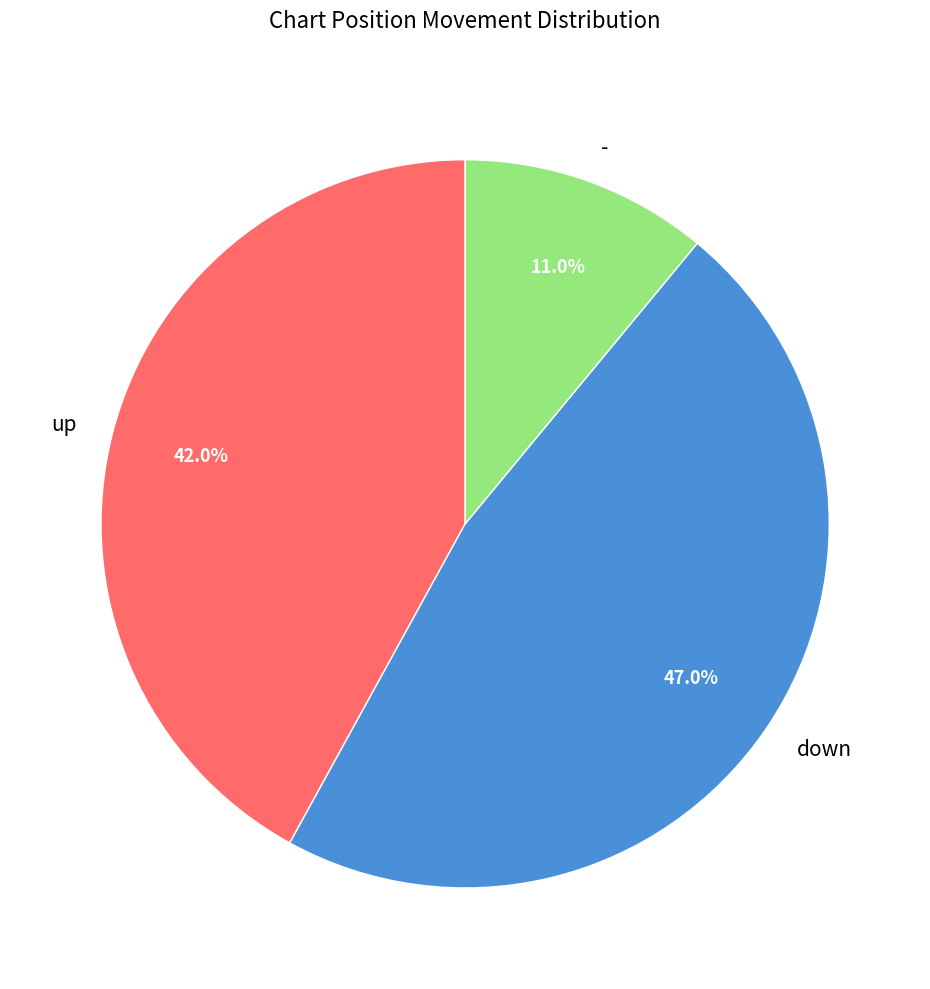

To the nearest percent, what is the combined percentage of up and down?

89%